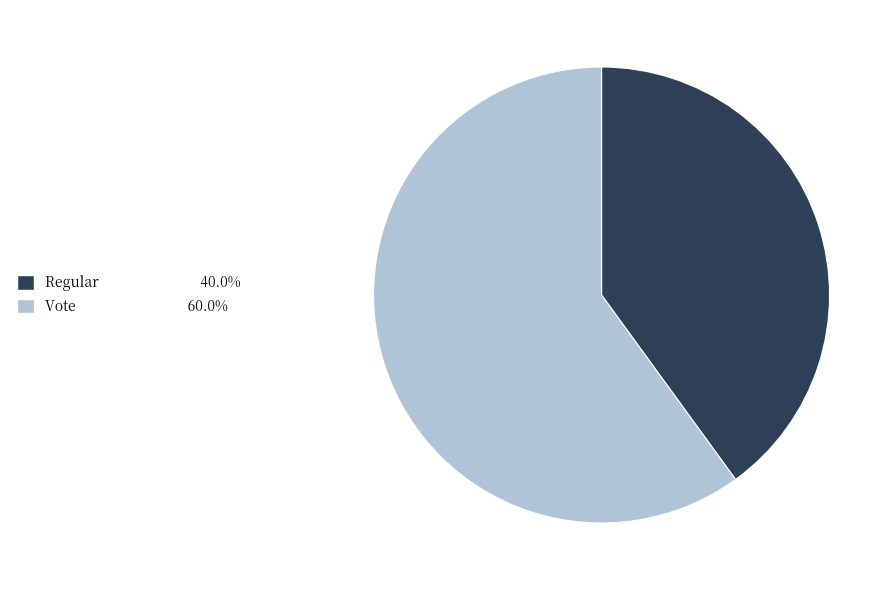

Count the number of slices in the pie.

2